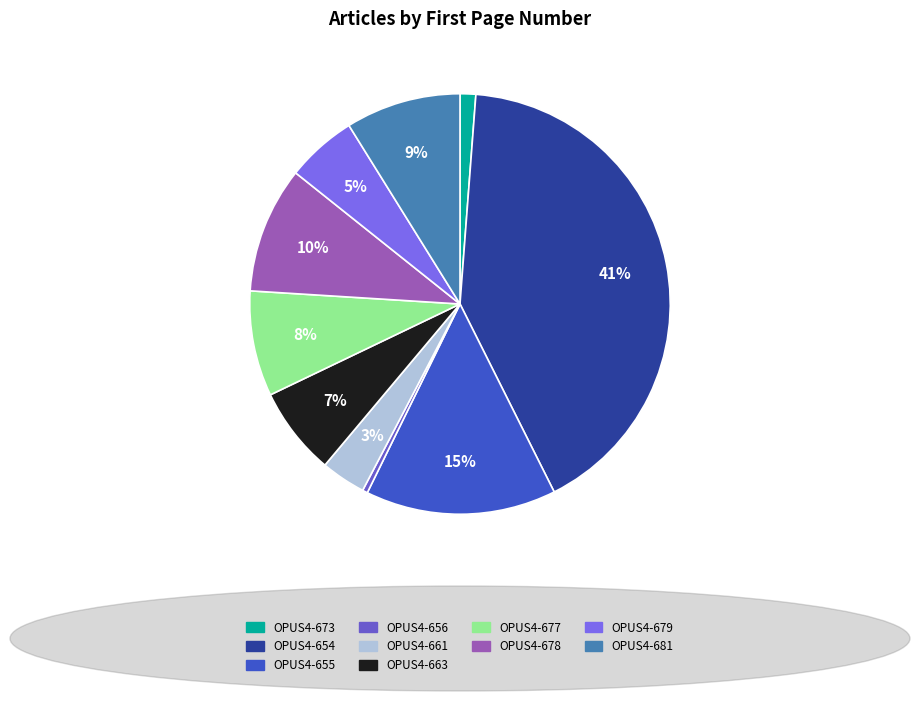

Does any single category account for the majority?

No